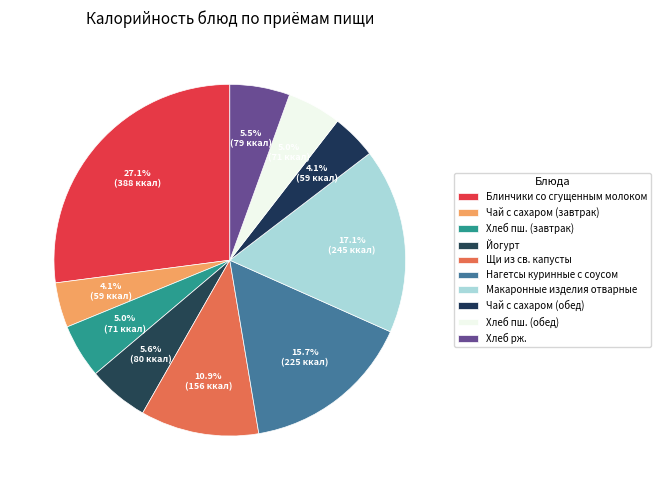

Rank the categories by value from highest to lowest.

Блинчики со сгущенным молоком, Макаронные изделия отварные, Нагетсы куринные с соусом, Щи из св. капусты, Йогурт, Хлеб рж., Хлеб пш. (завтрак), Хлеб пш. (обед), Чай с сахаром (завтрак), Чай с сахаром (обед)